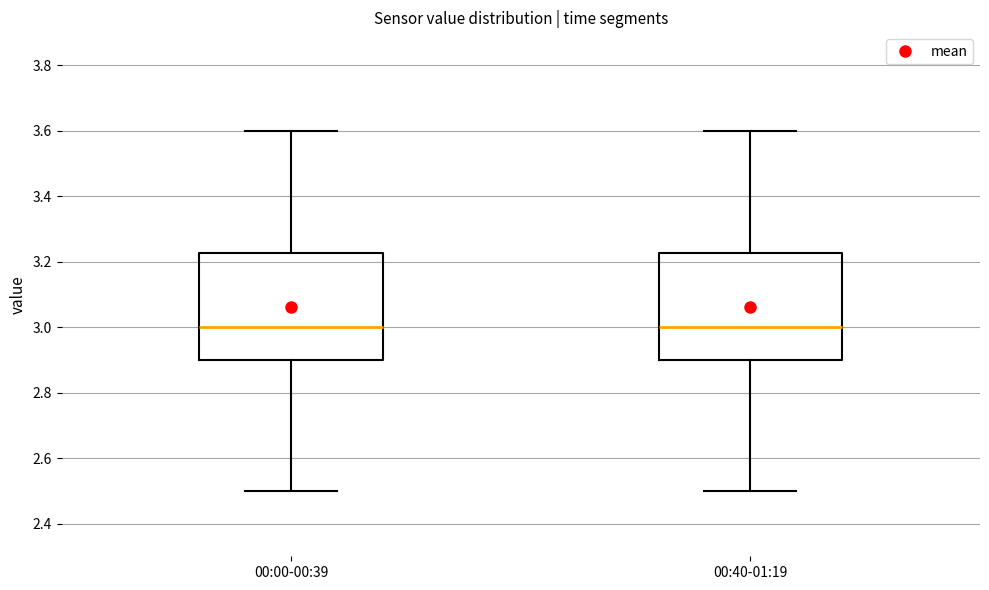

Reading left to right, read every box against the y-axis: the position of its median line, the range the box covers, and the ends of its whiskers. The values are not printed on the chart, so give them approximately, as read against the axis.

00:00-00:39: median 3.00, box 2.90 to 3.22, whiskers 2.50 to 3.60
00:40-01:19: median 3.00, box 2.90 to 3.22, whiskers 2.50 to 3.60